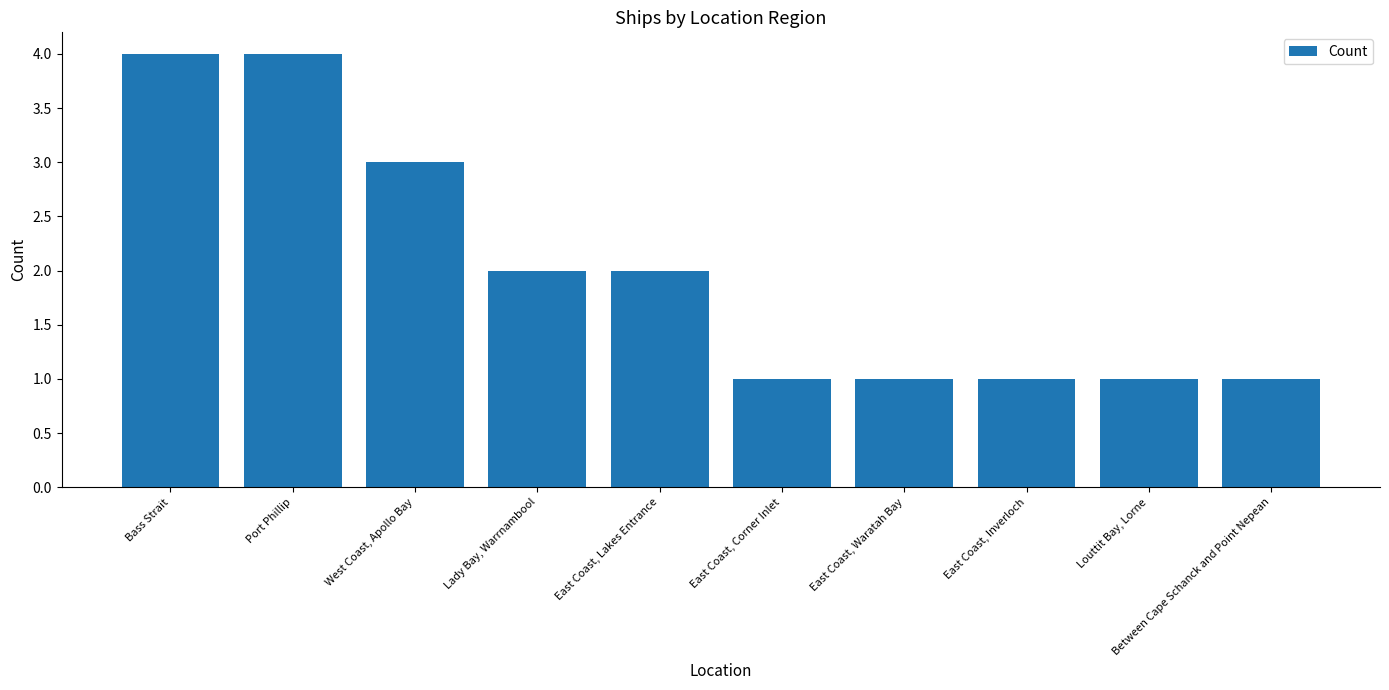

Reading left to right, what are all the values shown in this chart?

4	4	3	2	2	1	1	1	1	1